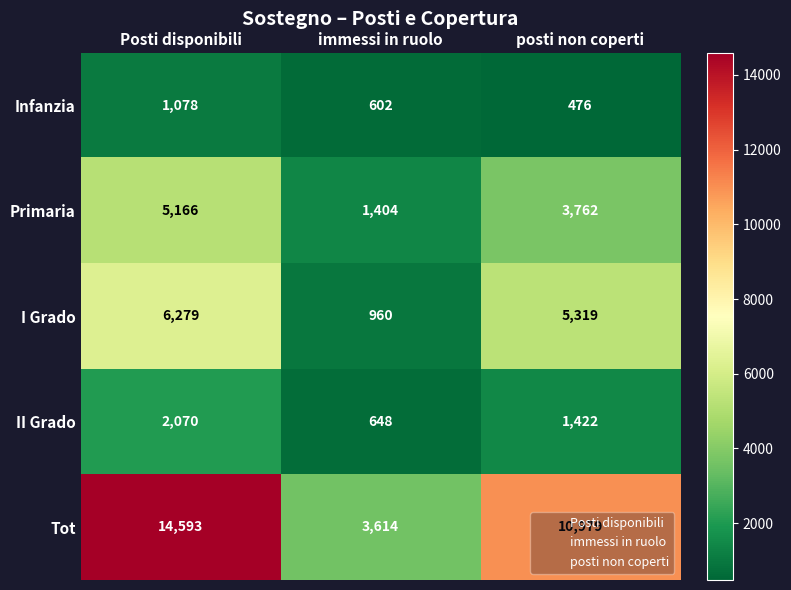

How many I Grado values are between 960 and 6279?

3